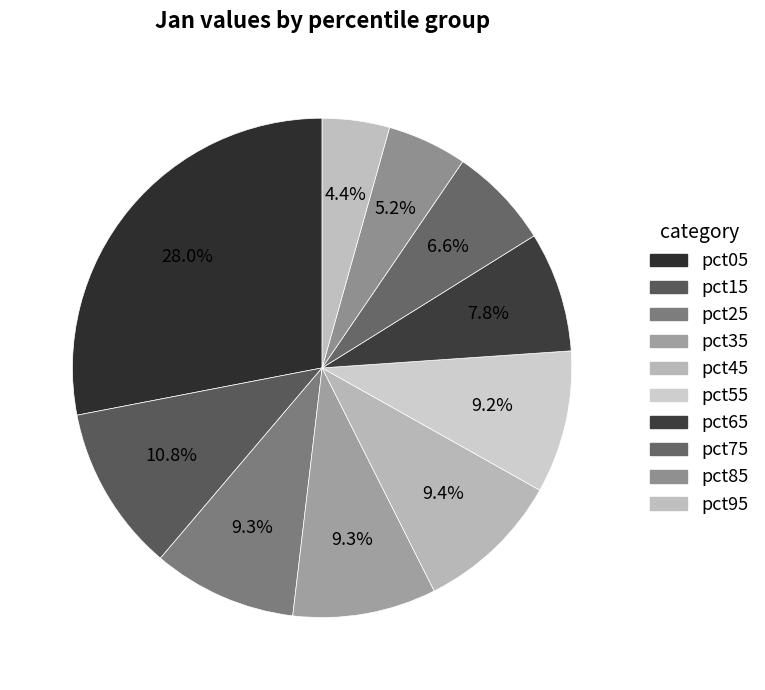

Count the number of slices in the pie.

10